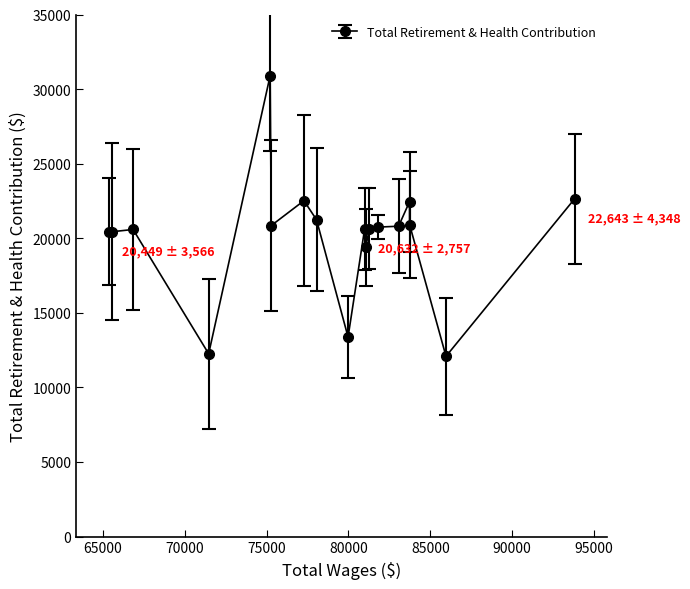

What is the greatest value displayed?

30905